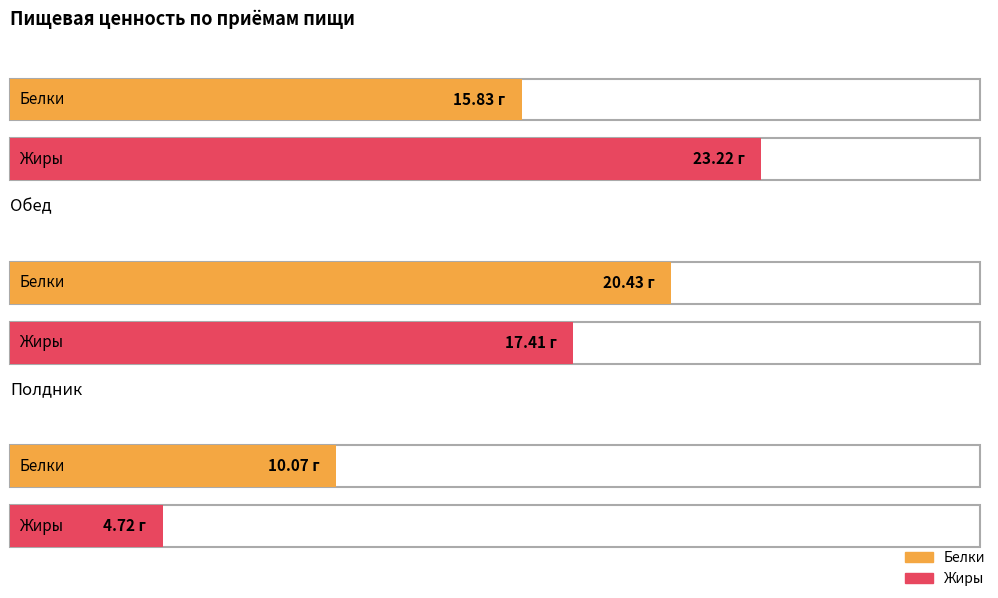

Which label corresponds to the smallest value in the chart?

Полдник